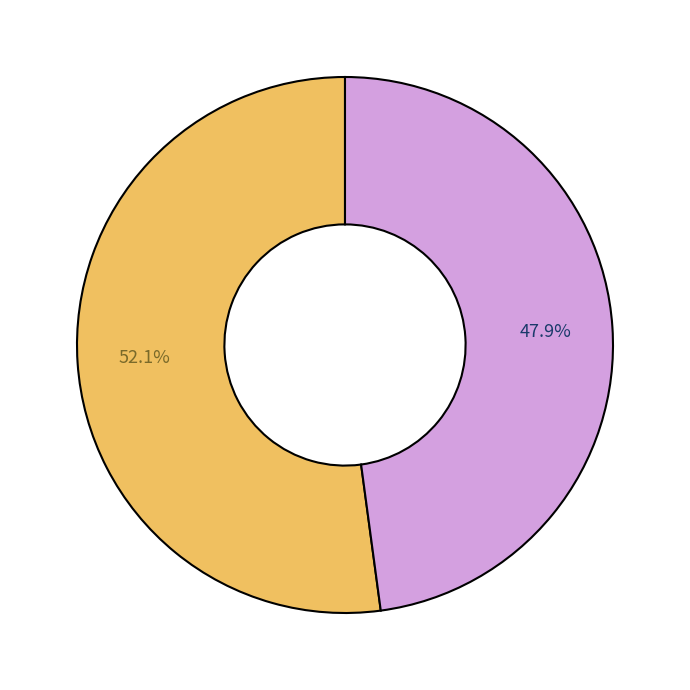

Does any single category account for the majority?

Yes